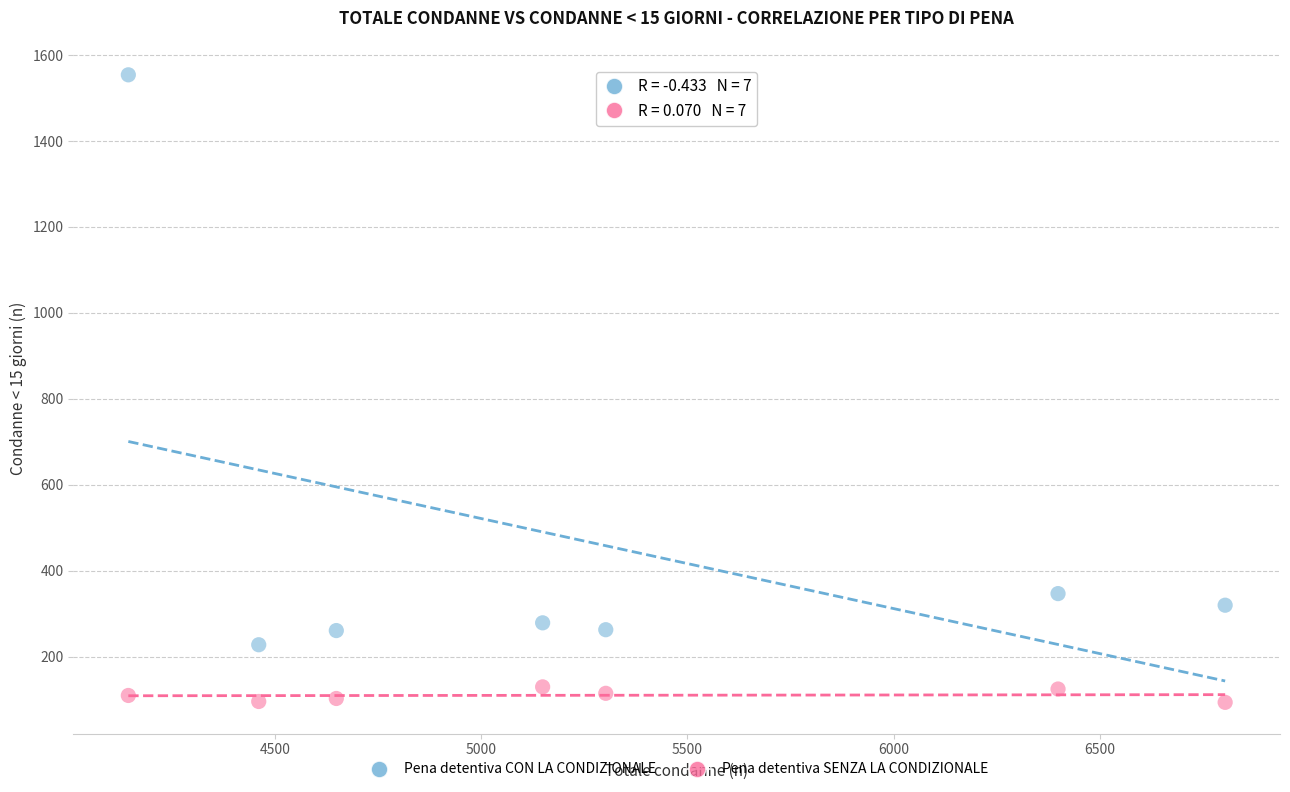

In the Pena detentiva CON LA CONDIZIONALE series, what Y value is closest to 891?

347